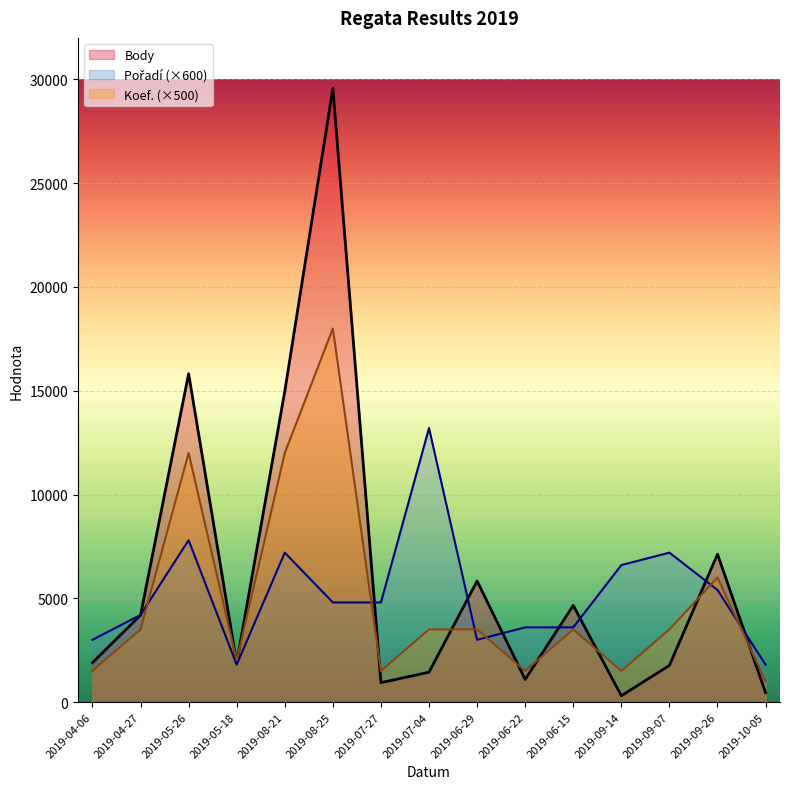

Which series ends up on top after the final intersection of Pořadí and Body?

Pořadí